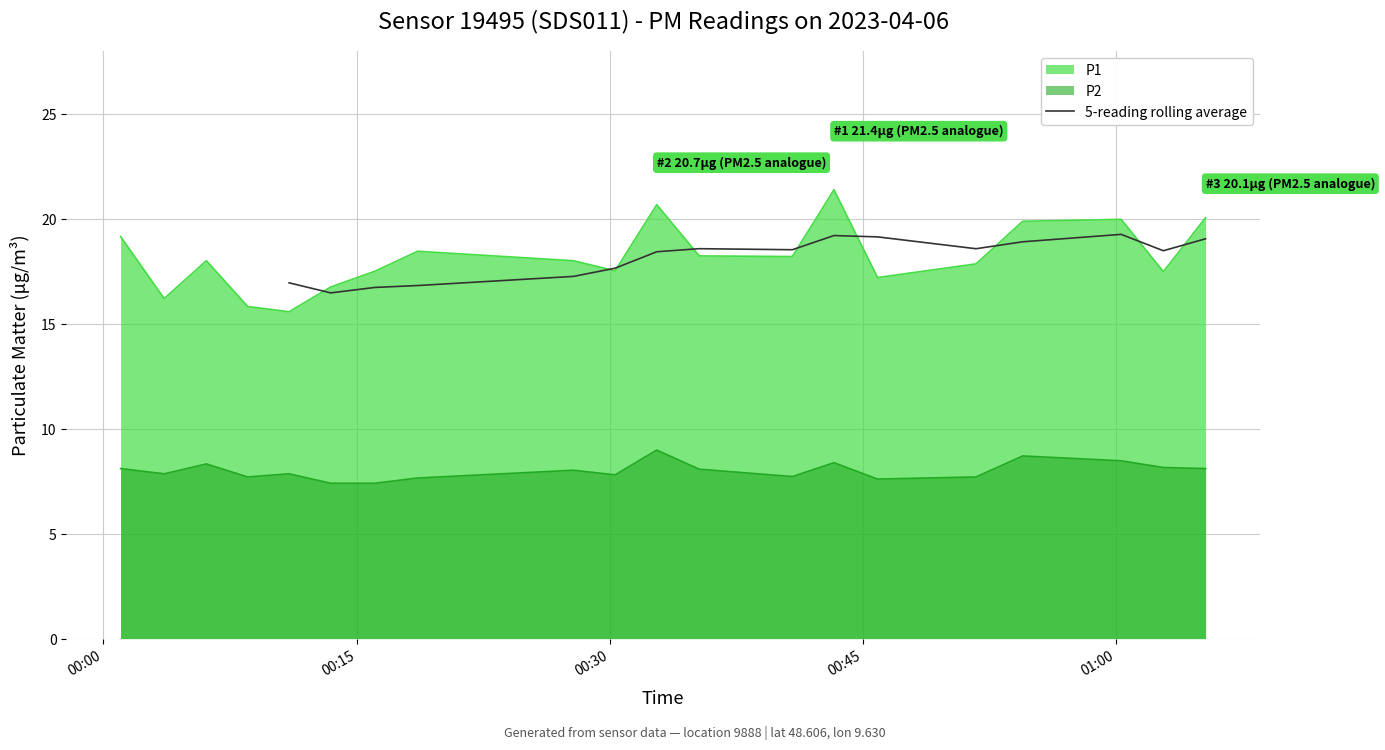

True or false: P1 and P2 cross at least once.

False